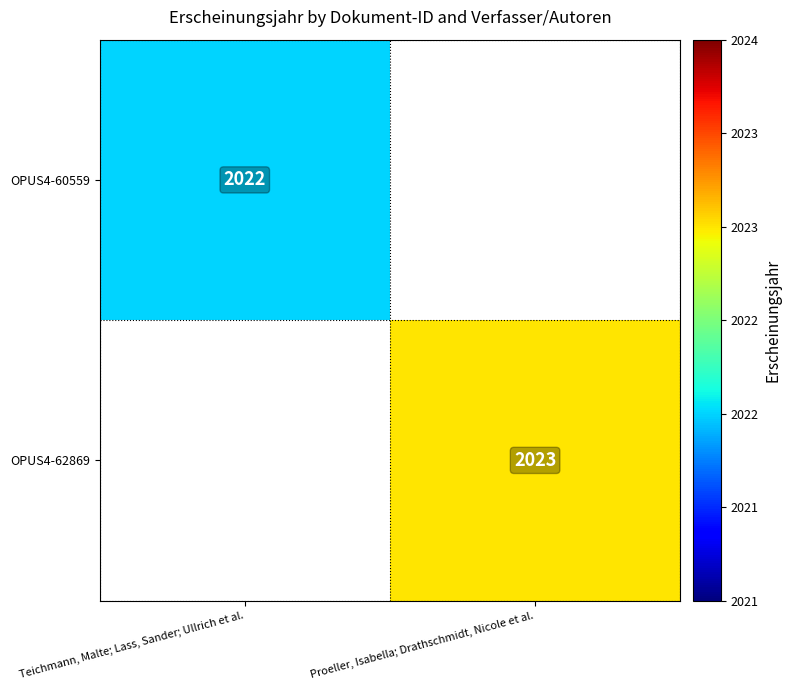

Is the value of OPUS4-62869 at Proeller, Isabella; Drathschmidt, Nicole et al. greater than the value of OPUS4-60559 at Teichmann, Malte; Lass, Sander; Ullrich et al.?

Yes